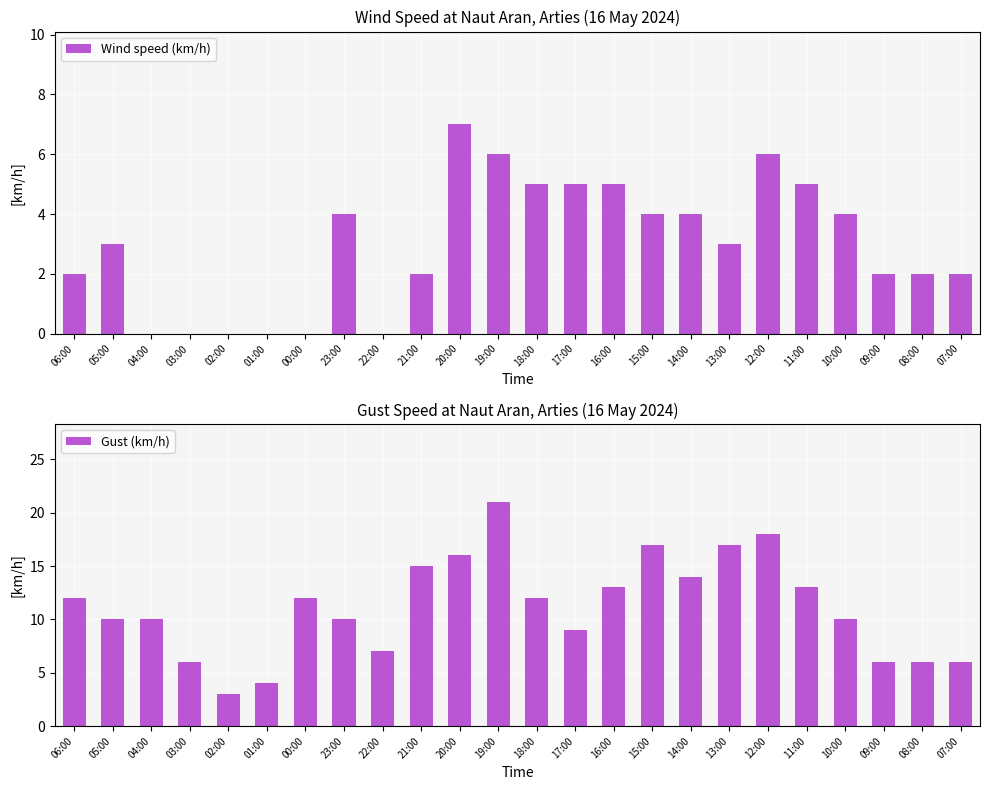

Reading right to left, extract all data points from this chart.

Wind speed (km/h): 07:00=2	08:00=2	09:00=2	10:00=4	11:00=5	12:00=6	13:00=3	14:00=4	15:00=4	16:00=5	17:00=5	18:00=5	19:00=6	20:00=7	21:00=2	22:00=0	23:00=4	00:00=0	01:00=0	02:00=0	03:00=0	04:00=0	05:00=3	06:00=2
Gust (km/h): 07:00=6	08:00=6	09:00=6	10:00=10	11:00=13	12:00=18	13:00=17	14:00=14	15:00=17	16:00=13	17:00=9	18:00=12	19:00=21	20:00=16	21:00=15	22:00=7	23:00=10	00:00=12	01:00=4	02:00=3	03:00=6	04:00=10	05:00=10	06:00=12